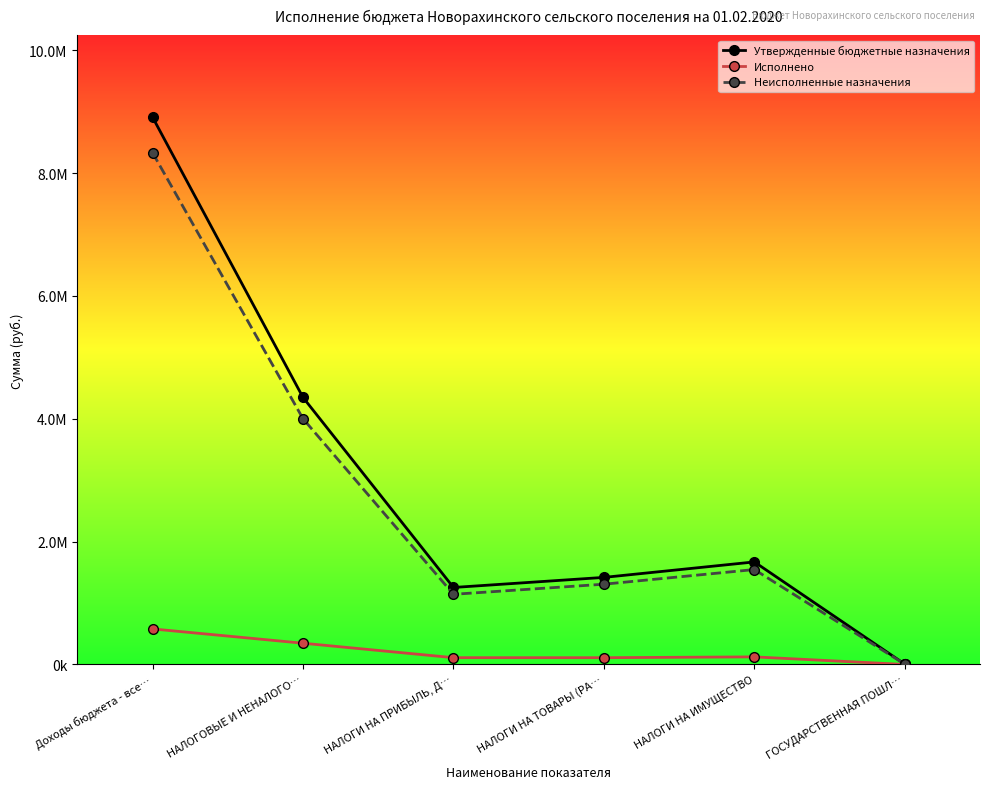

Is the value of Неисполненные назначения at НАЛОГОВЫЕ И НЕНАЛОГО… greater than the value of Утвержденные бюджетные назначения at НАЛОГОВЫЕ И НЕНАЛОГО…?

No